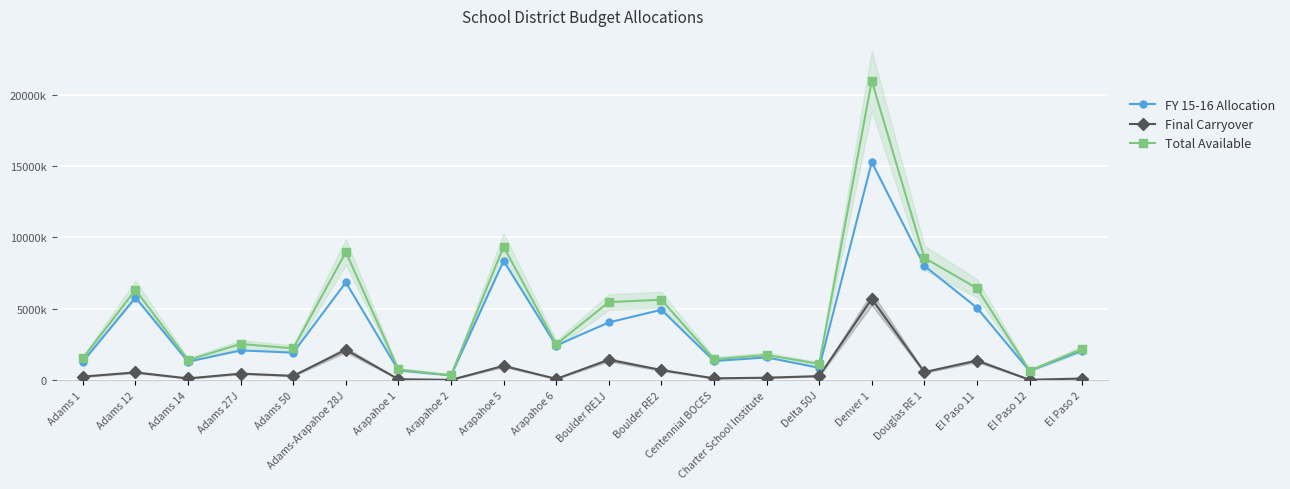

Where does the Final Carryover series first go above 297669?

Adams 12